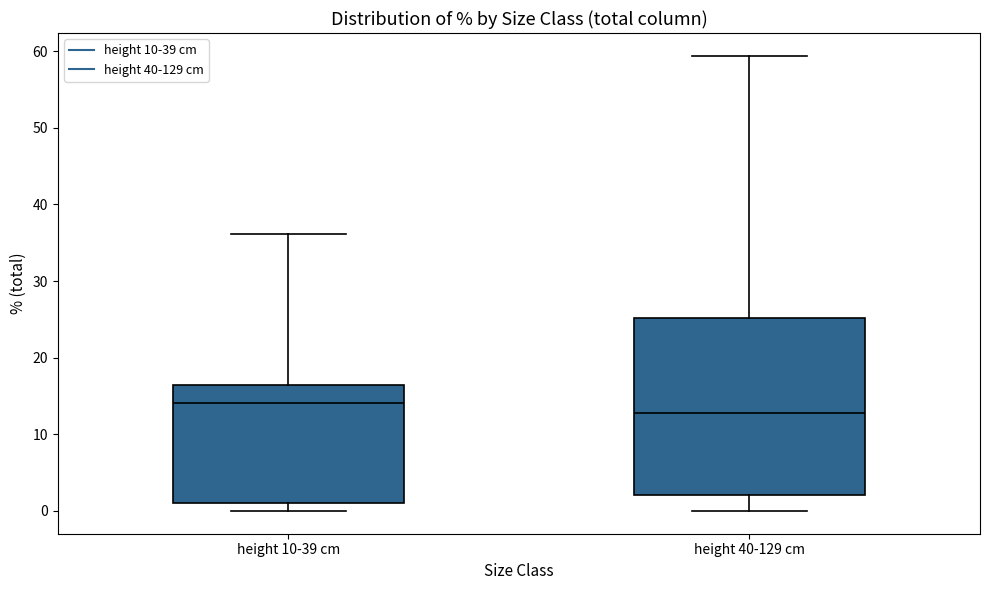

Where does the median line of the box for height 40-129 cm sit on the y-axis? The values are not printed on the chart, so give them approximately, as read against the axis.

13